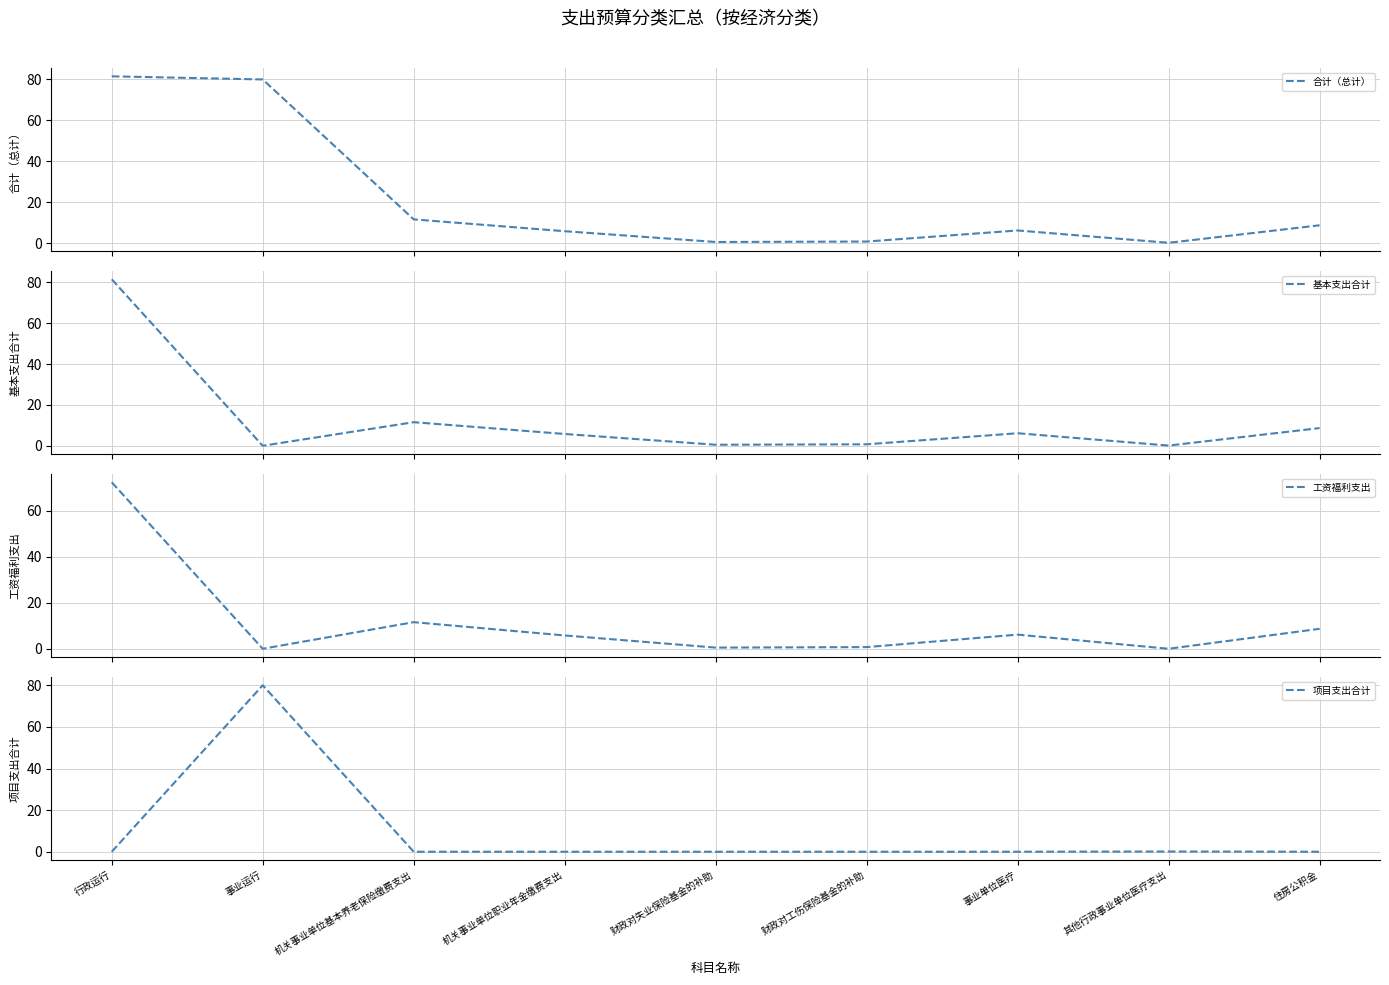

Reading left to right, extract all data points from this chart.

合计（总计）: 行政运行=81.5	事业运行=80.0	机关事业单位基本养老保险缴费支出=11.6	机关事业单位职业年金缴费支出=5.8	财政对失业保险基金的补助=0.5	财政对工伤保险基金的补助=0.7	事业单位医疗=6.1	其他行政事业单位医疗支出=0.1	住房公积金=8.7
基本支出合计: 行政运行=81.5	事业运行=0.0	机关事业单位基本养老保险缴费支出=11.6	机关事业单位职业年金缴费支出=5.8	财政对失业保险基金的补助=0.5	财政对工伤保险基金的补助=0.7	事业单位医疗=6.1	其他行政事业单位医疗支出=0.1	住房公积金=8.7
工资福利支出: 行政运行=72.3	事业运行=0.0	机关事业单位基本养老保险缴费支出=11.6	机关事业单位职业年金缴费支出=5.8	财政对失业保险基金的补助=0.5	财政对工伤保险基金的补助=0.7	事业单位医疗=6.1	其他行政事业单位医疗支出=0.0	住房公积金=8.7
项目支出合计: 行政运行=0.0	事业运行=80.0	机关事业单位基本养老保险缴费支出=0.0	机关事业单位职业年金缴费支出=0.0	财政对失业保险基金的补助=0.0	财政对工伤保险基金的补助=0.0	事业单位医疗=0.0	其他行政事业单位医疗支出=0.1	住房公积金=0.0